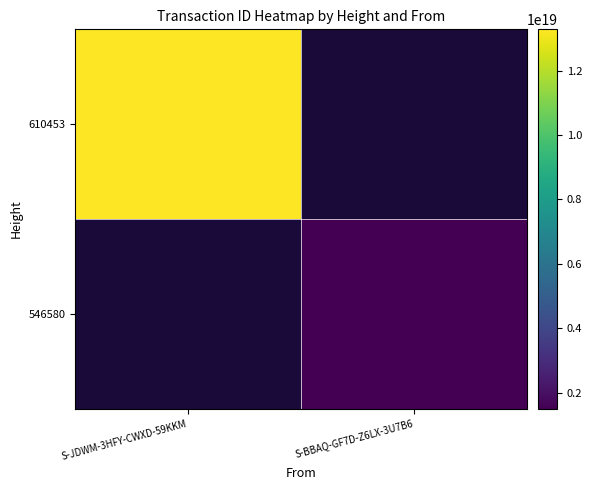

Which series has the largest range (max minus min)?

610453